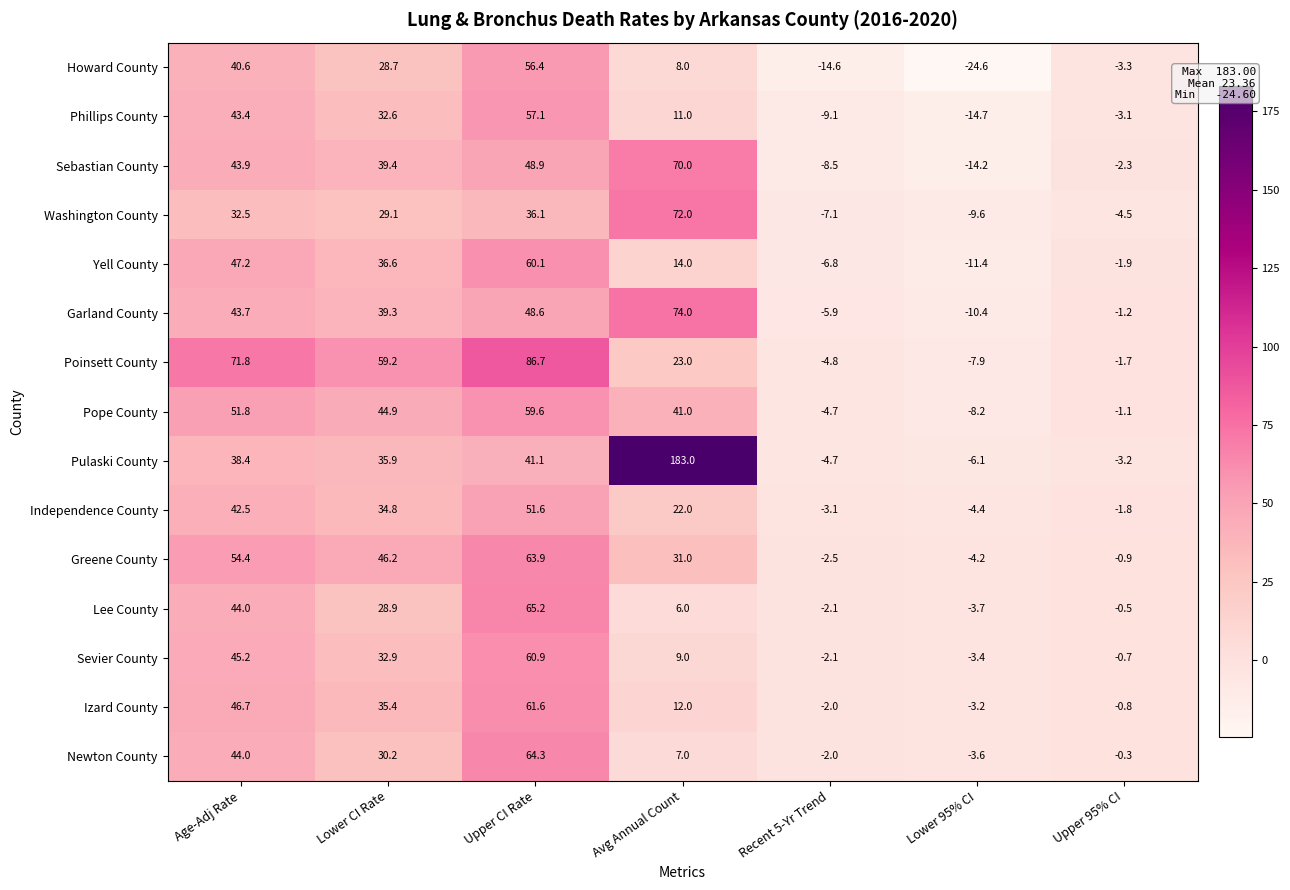

Which series has the widest spread of values?

Pulaski County